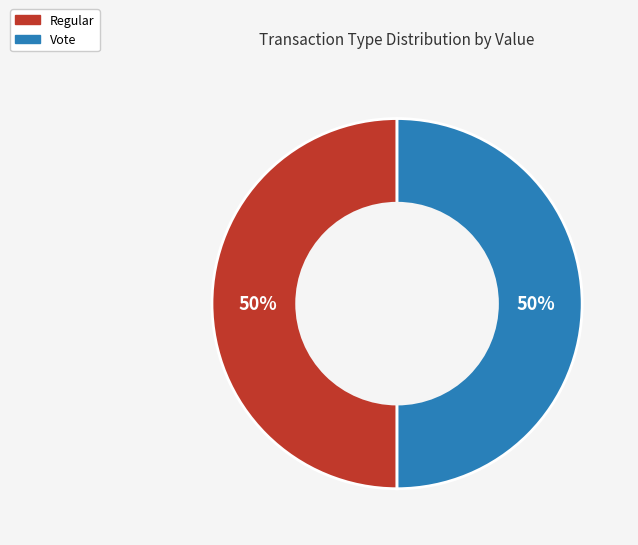

How many slices are in this pie chart?

2